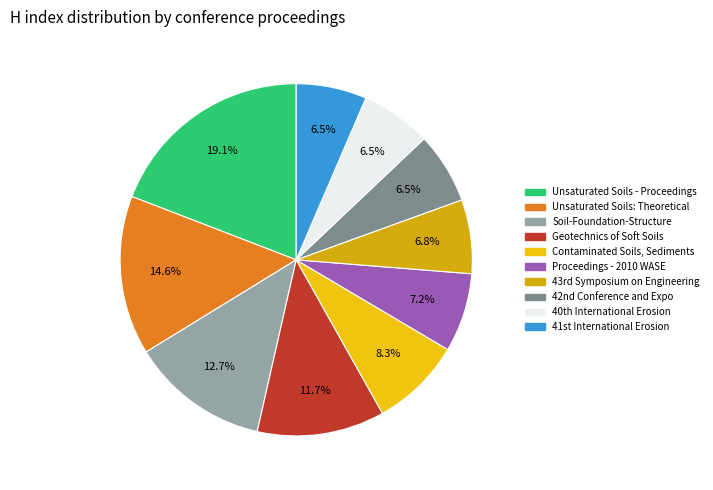

Which slice is the largest?

Unsaturated Soils - Proceedings